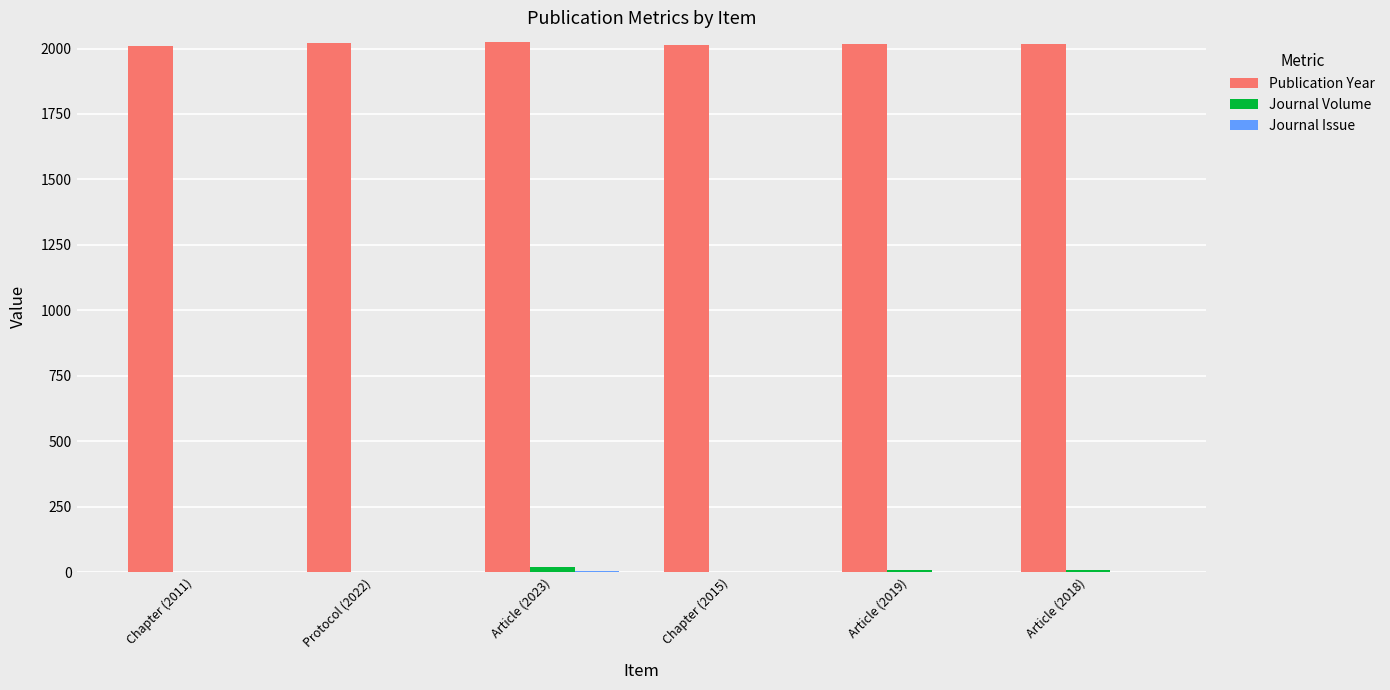

The value of Publication Year at Protocol (2022) is 2022. True or false?

True